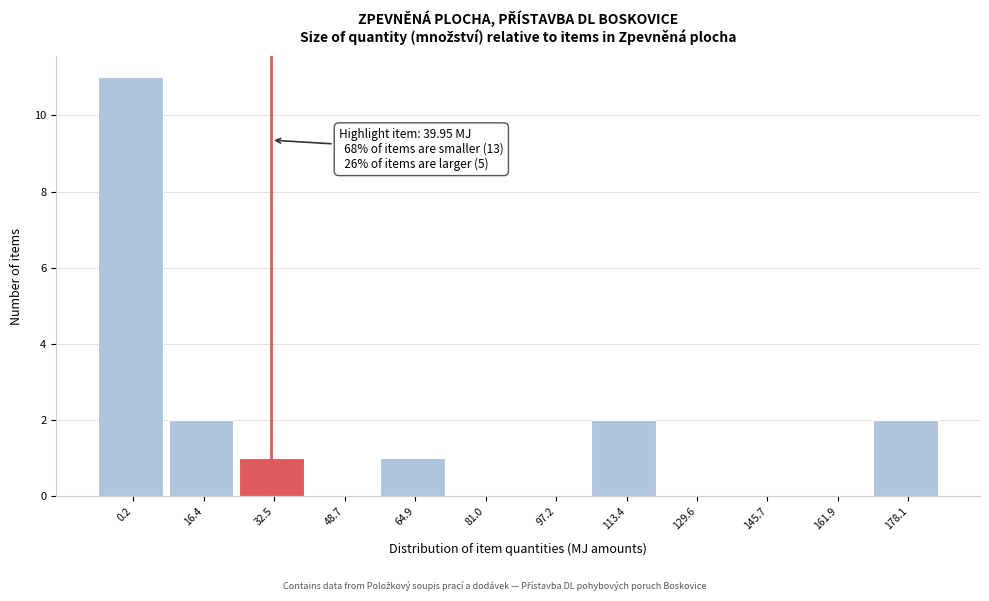

Reading right to left, what are all the values shown in this chart?

178.1=2	161.9=0	145.7=0	129.6=0	113.4=2	97.2=0	81.0=0	64.9=1	48.7=0	32.5=1	16.4=2	0.2=11